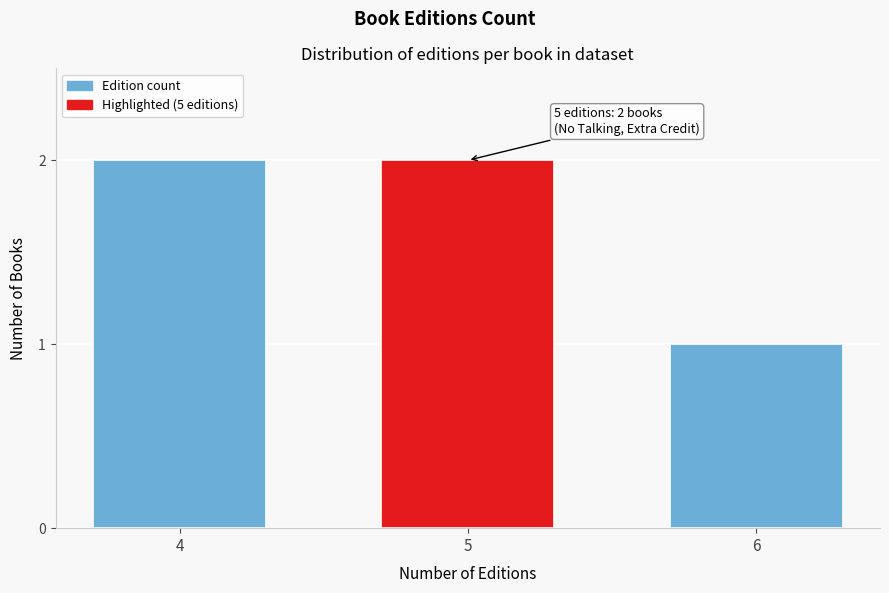

Reading left to right, what are all the values shown in this chart?

4=2	5=2	6=1